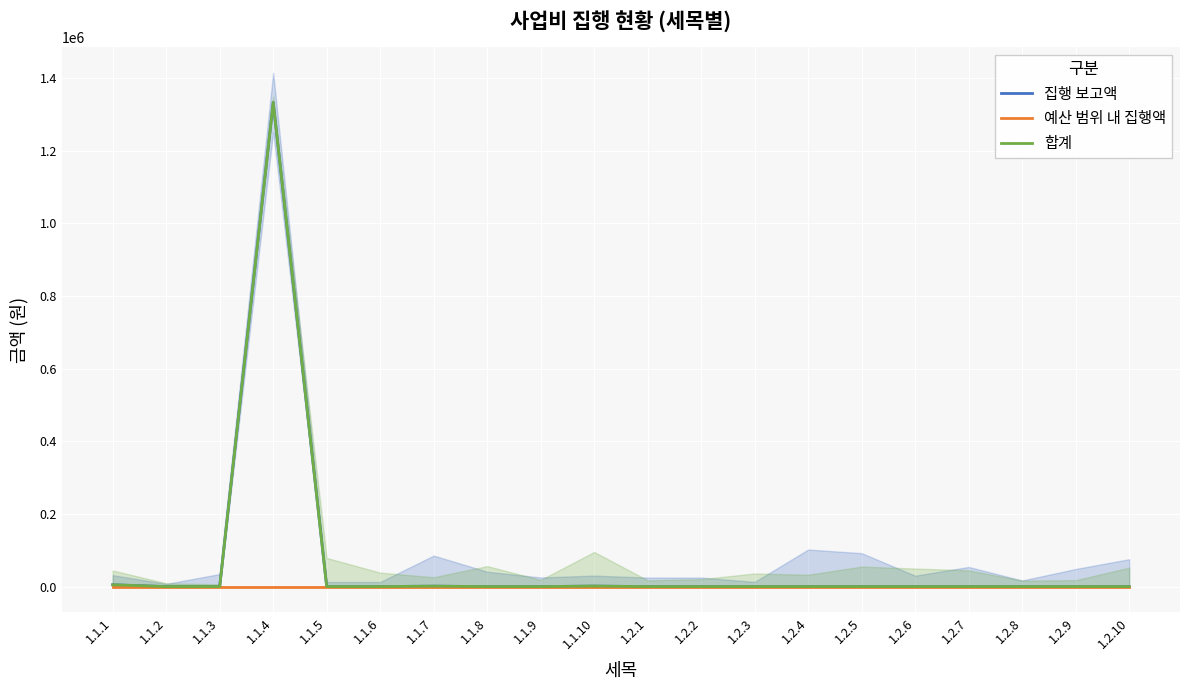

What is the difference between the 합계 values at 1.1.4 and 1.2.10?

1332688